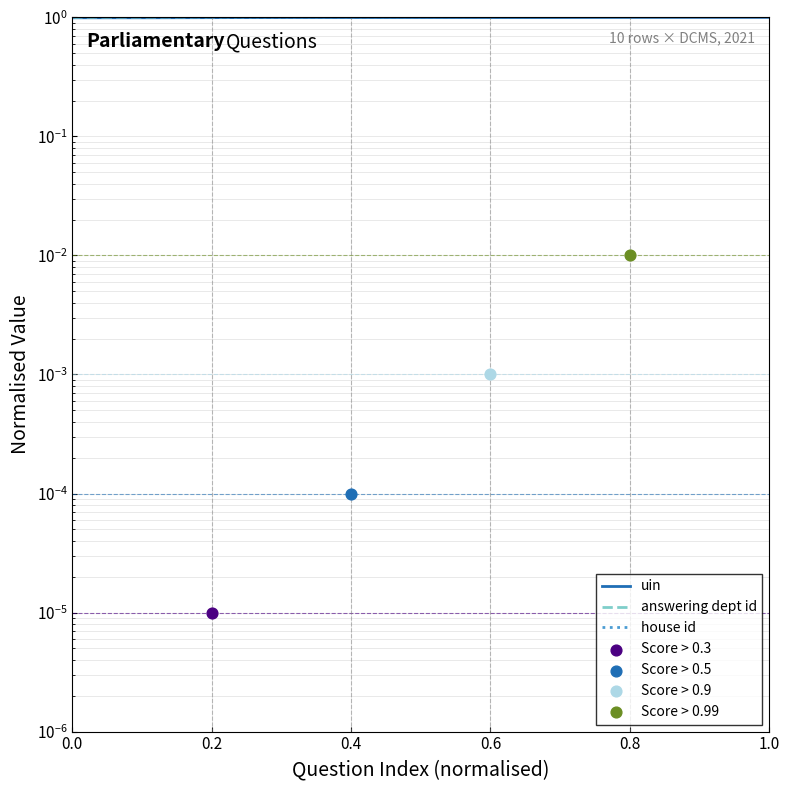

Which series has the largest Y range (max minus min)?

answering dept id